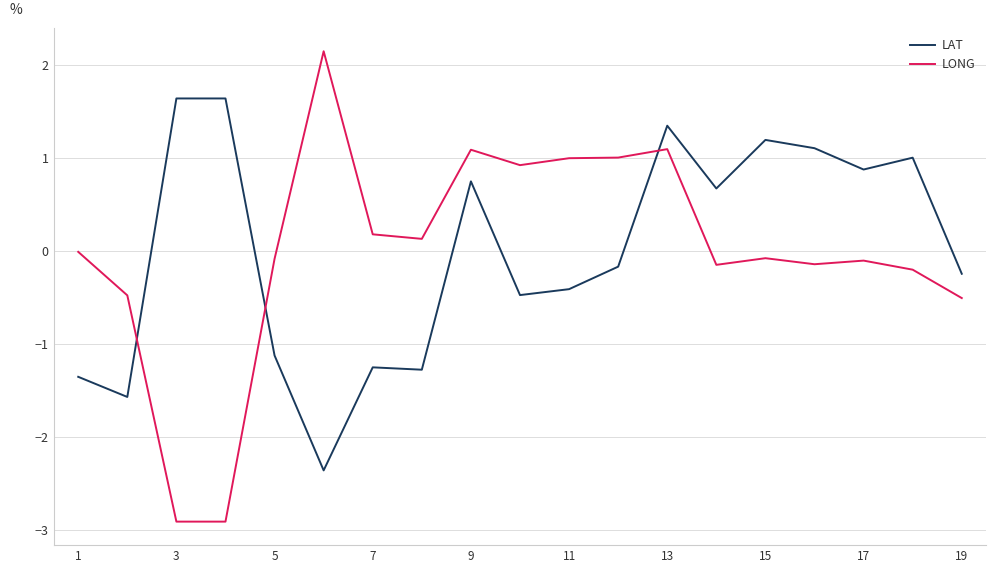

True or false: LONG and LAT cross at least once.

True